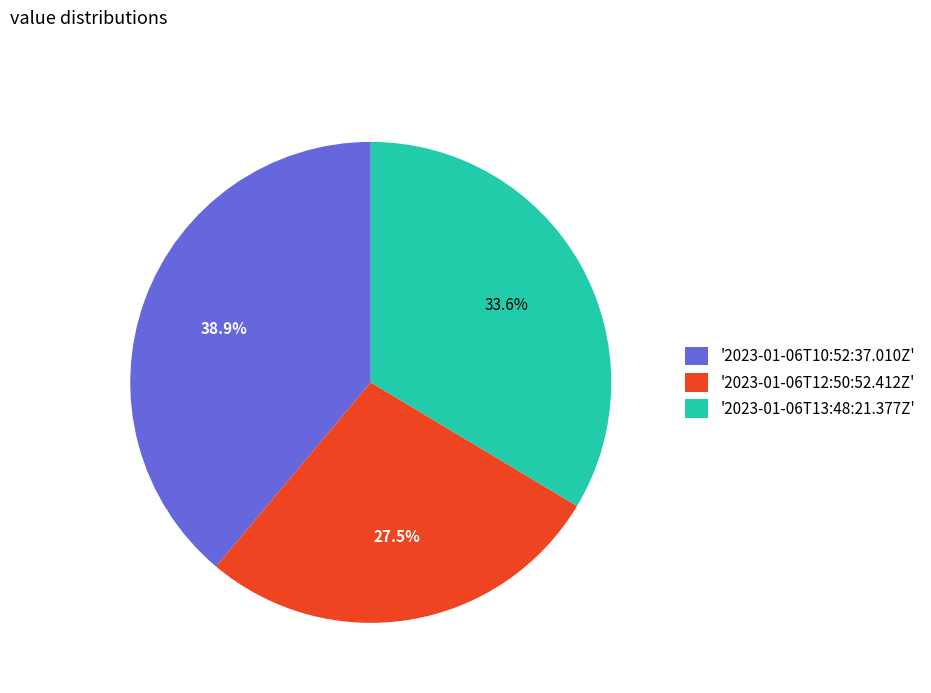

Is there any slice that represents more than half of the pie?

No